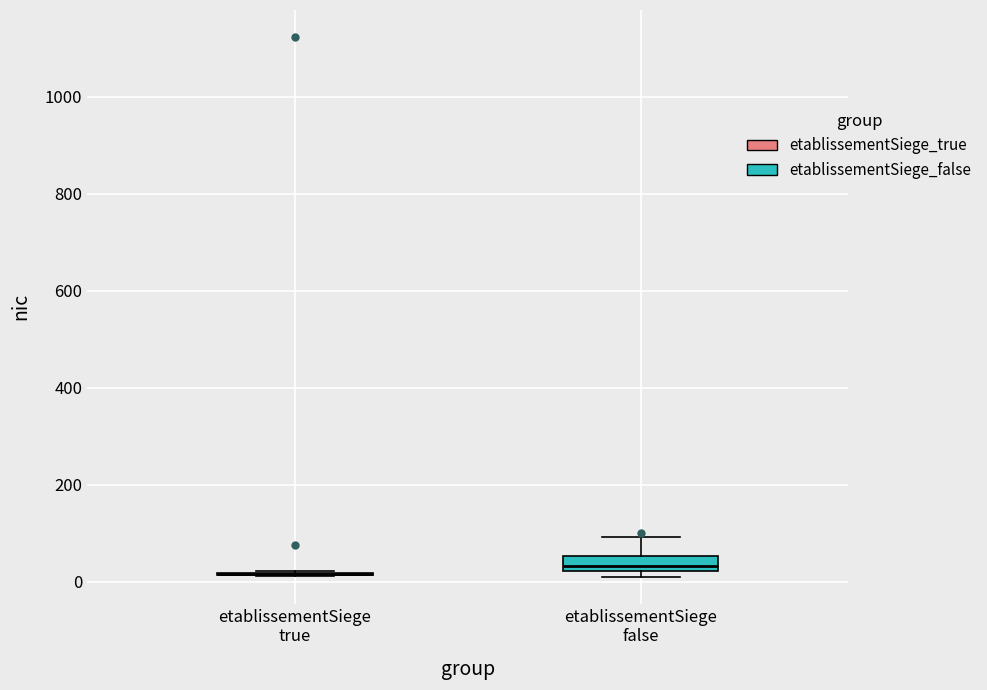

Reading left to right, transcribe this box plot: for each box, give where its median line is, the range the box spans, and where its two whiskers end, as read against the y-axis. The values are not printed on the chart, so give them approximately, as read against the axis.

etablissementSiege true: box collapsed to a line at 20, whiskers 20 to 20
etablissementSiege false: median 40, box 20 to 60, whiskers 20 (just below the box's lower edge) to 100